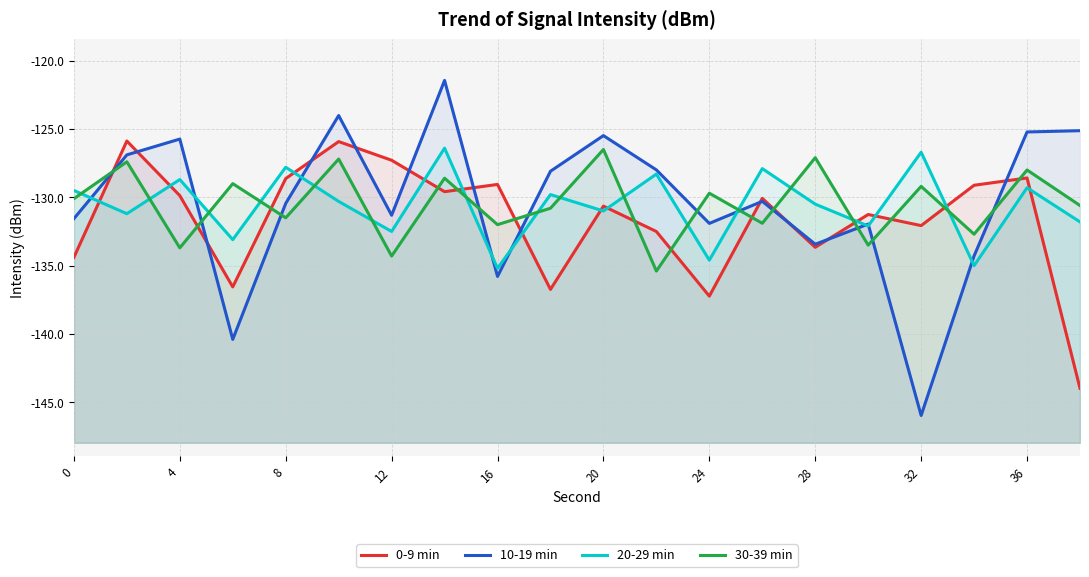

How many times do 30-39 min and 0-9 min cross each other?

14